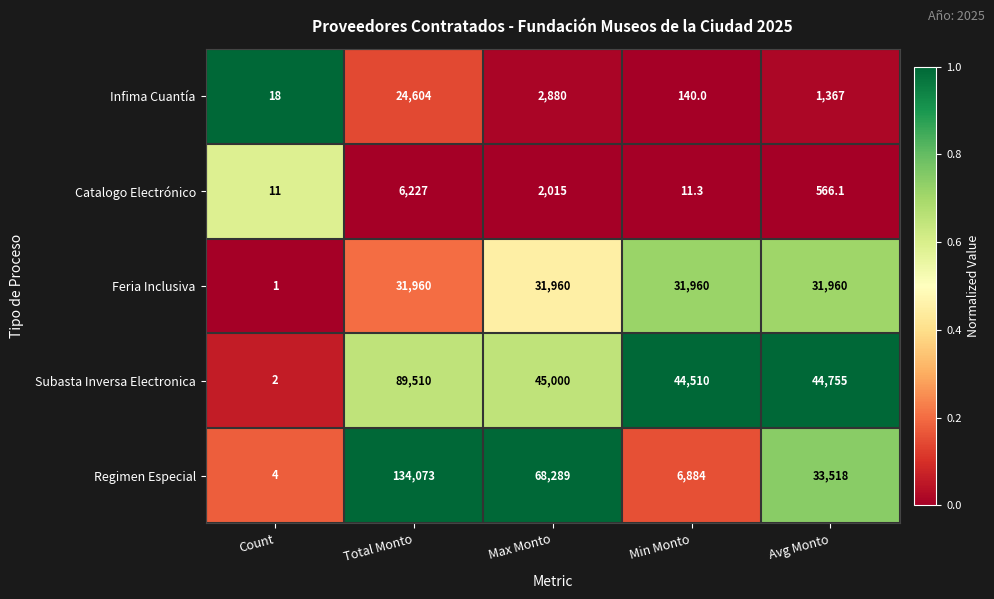

What is the difference between the highest and lowest values at Min Monto?

44498.7